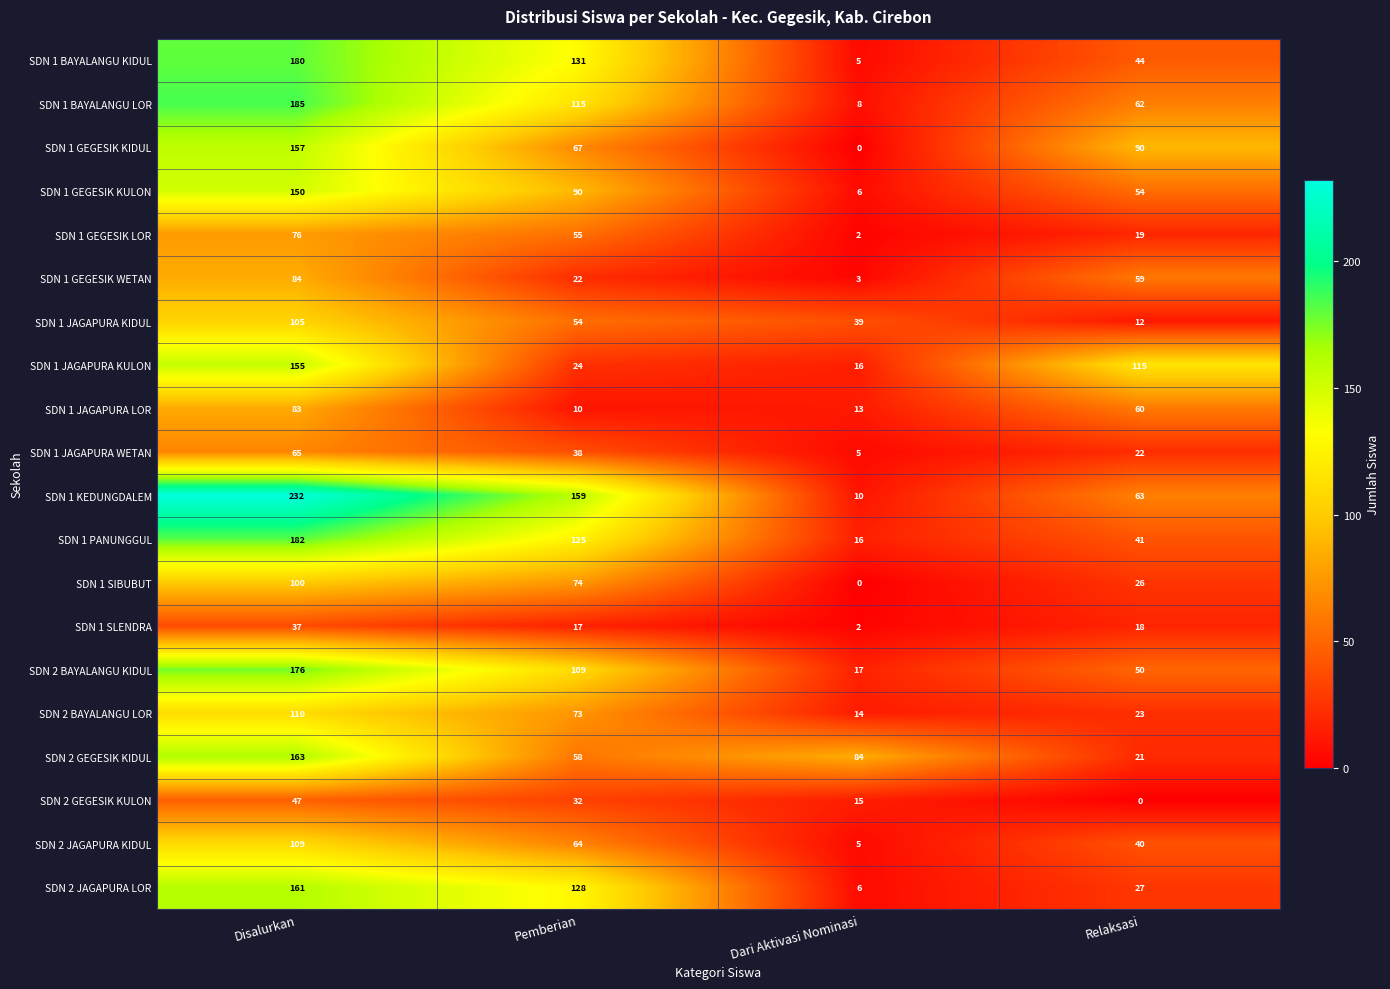

Rank the series at Pemberian from highest to lowest value.

SDN 1 KEDUNGDALEM, SDN 1 BAYALANGU KIDUL, SDN 2 JAGAPURA LOR, SDN 1 PANUNGGUL, SDN 1 BAYALANGU LOR, SDN 2 BAYALANGU KIDUL, SDN 1 GEGESIK KULON, SDN 1 SIBUBUT, SDN 2 BAYALANGU LOR, SDN 1 GEGESIK KIDUL, SDN 2 JAGAPURA KIDUL, SDN 2 GEGESIK KIDUL, SDN 1 GEGESIK LOR, SDN 1 JAGAPURA KIDUL, SDN 1 JAGAPURA WETAN, SDN 2 GEGESIK KULON, SDN 1 JAGAPURA KULON, SDN 1 GEGESIK WETAN, SDN 1 SLENDRA, SDN 1 JAGAPURA LOR